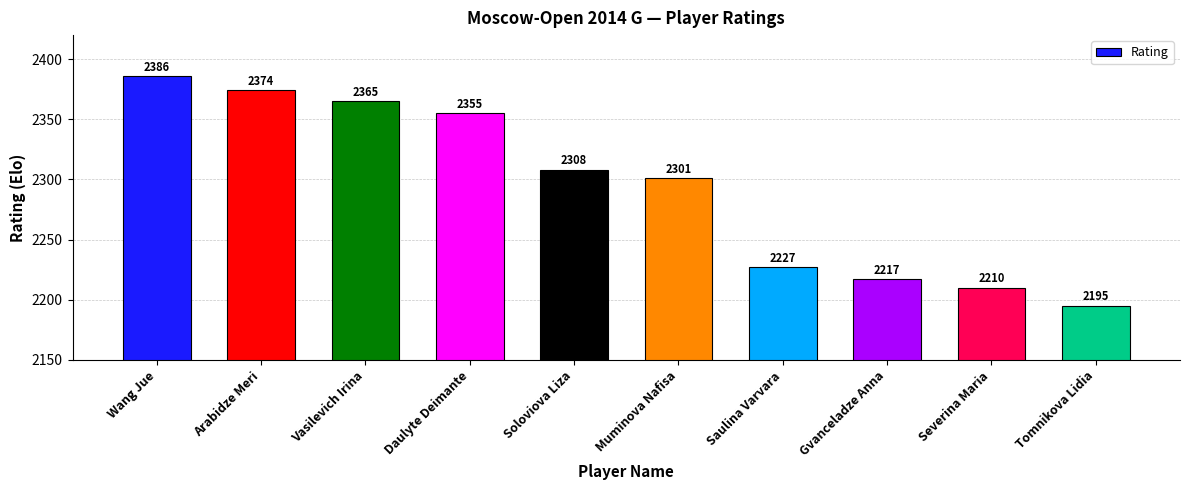

How many bars are there in total?

10